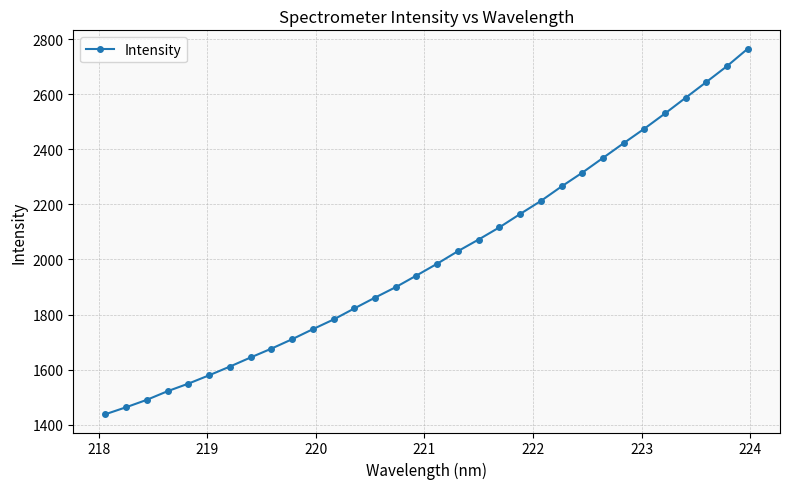

What is the difference between the maximum and second lowest values?

1301.6